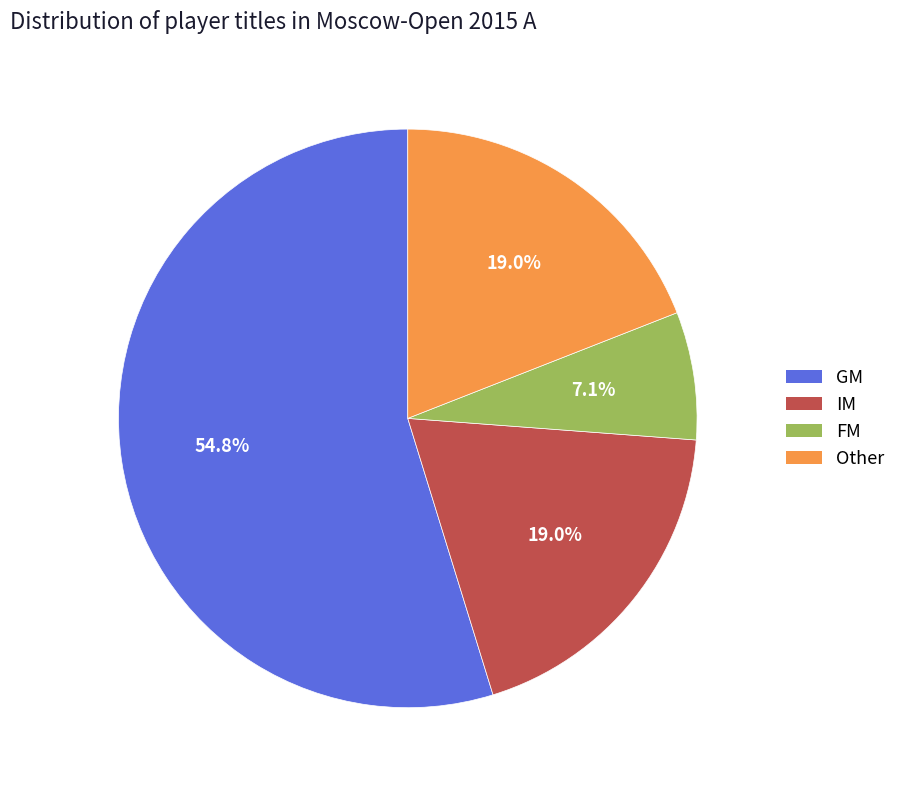

Which category has the biggest portion of the pie?

GM